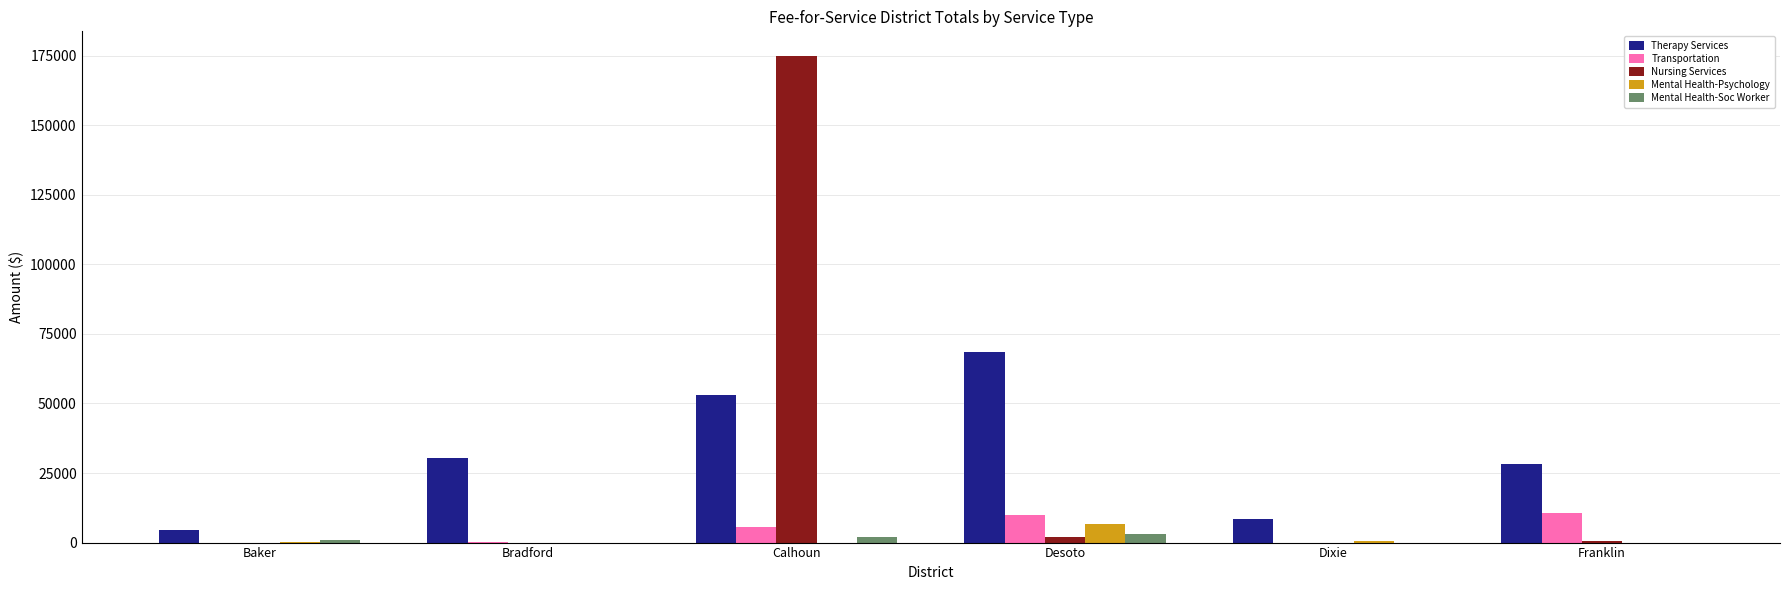

Which series changed the most between Desoto and Dixie?

Therapy Services